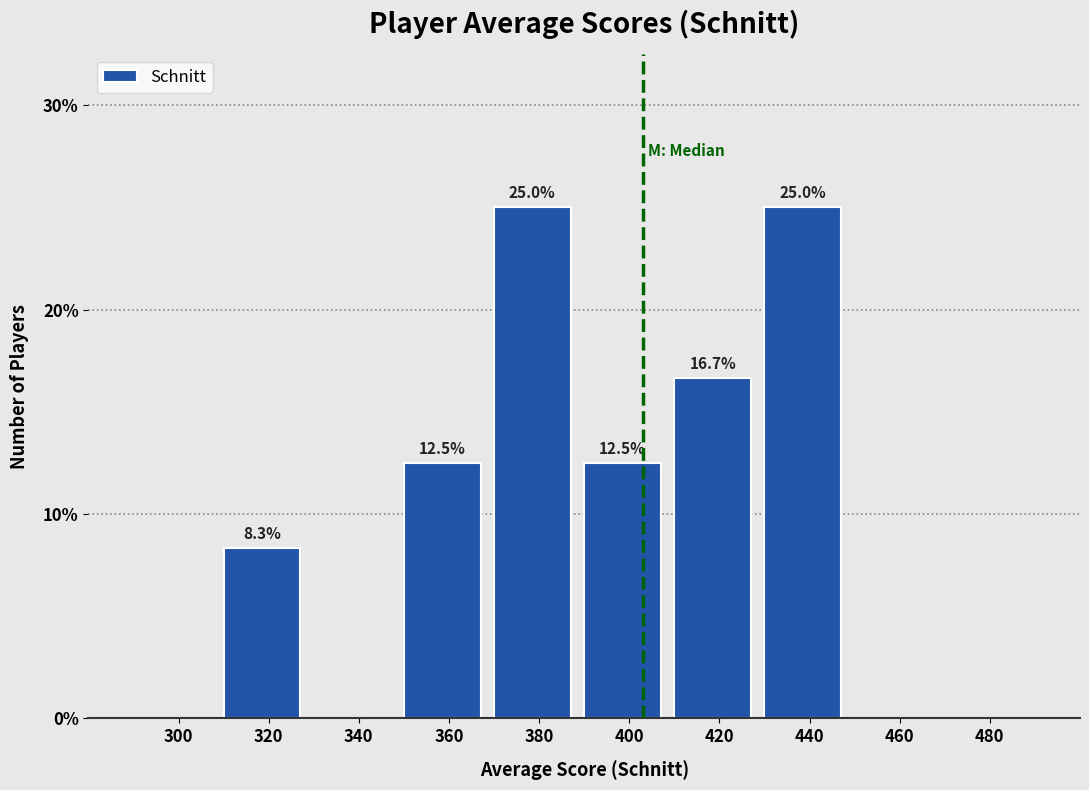

Reading left to right, transcribe all the data shown in this chart.

300=0.0	320=8.3	340=0.0	360=12.5	380=25.0	400=12.5	420=16.7	440=25.0	460=0.0	480=0.0